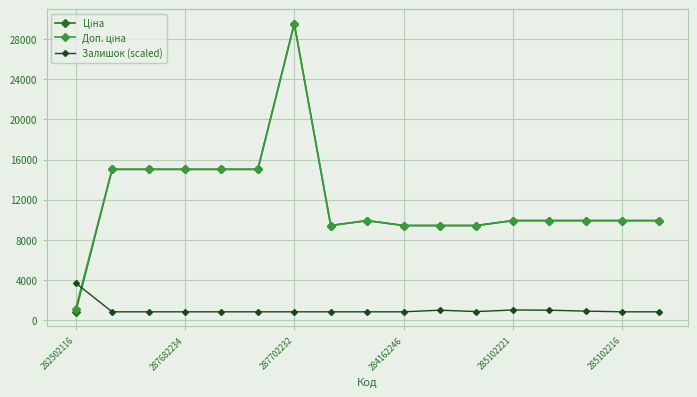

What is the highest value of the Залишок (scaled) series?

3686.6